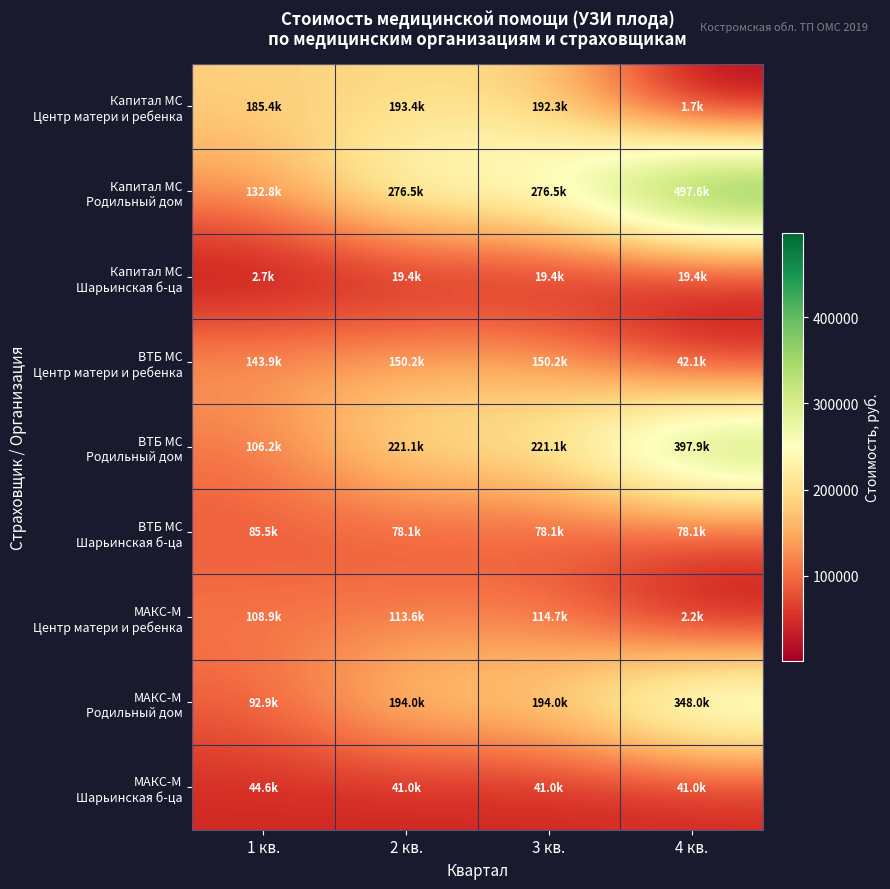

What is the total value across all series at 1 кв.?

902881.3